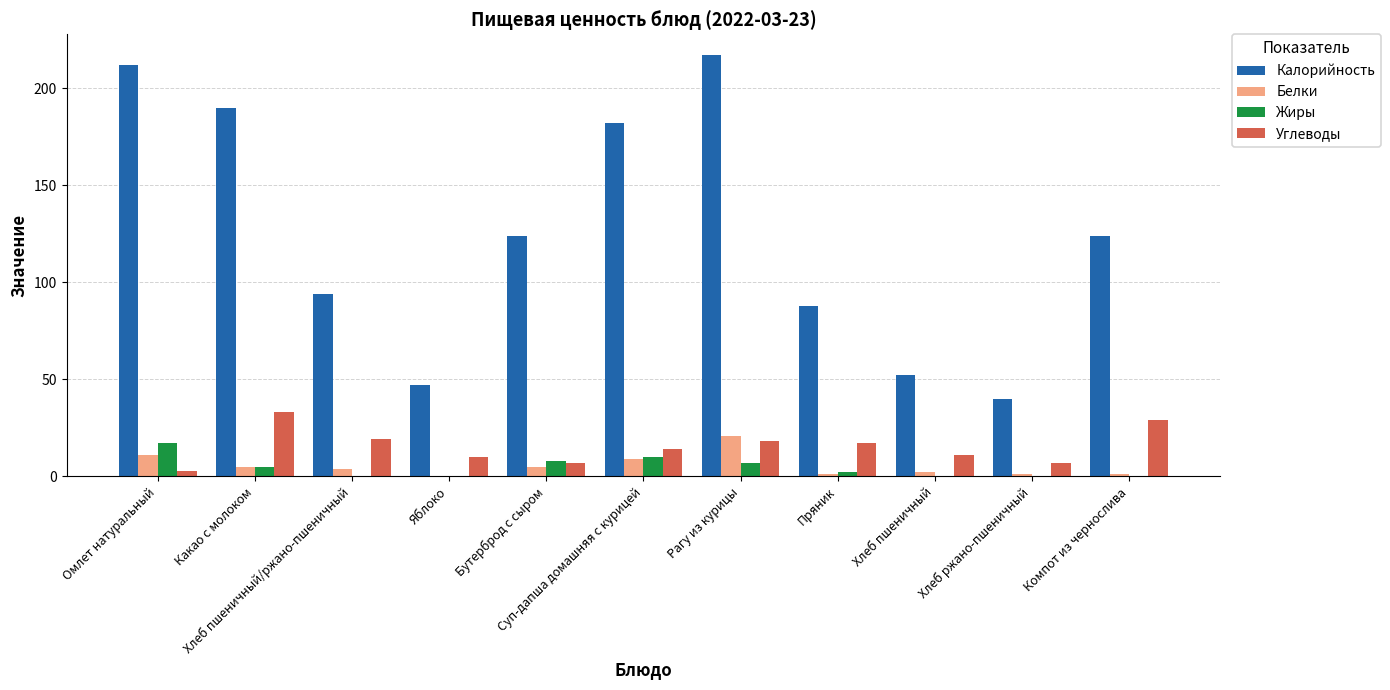

Which series has the largest total across all categories?

Калорийность